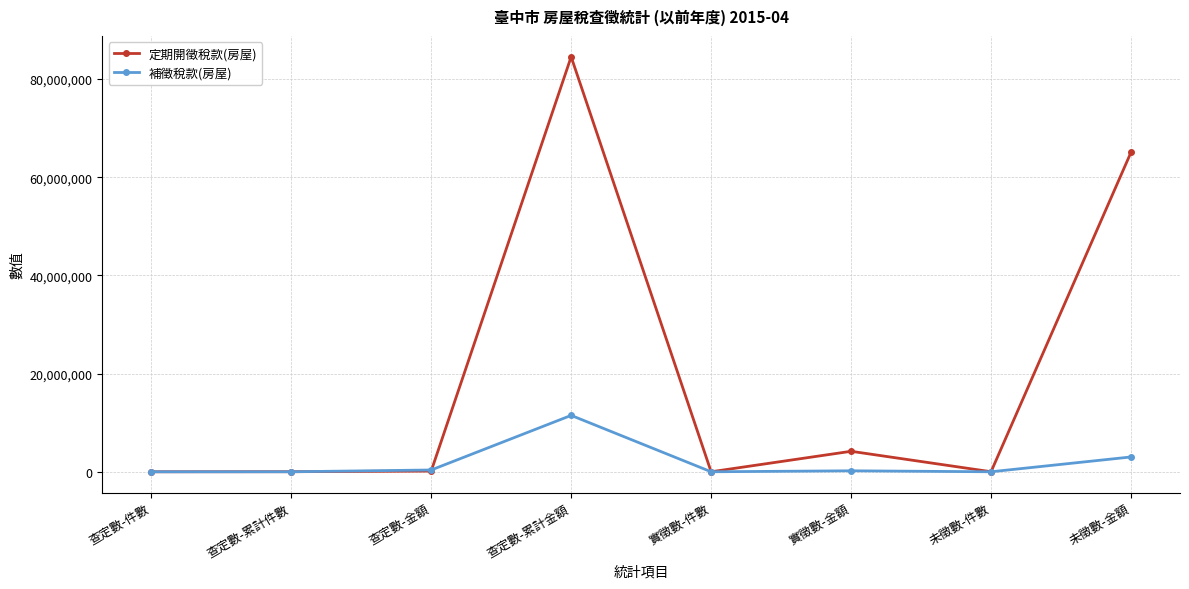

How many distinct data groups are displayed?

2